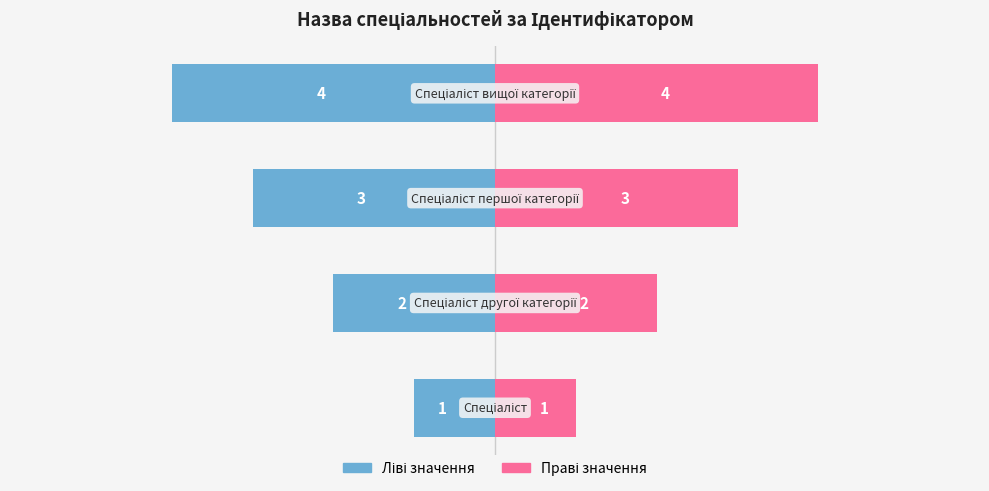

Count the Ліві значення values in the range -3 to -1.

3